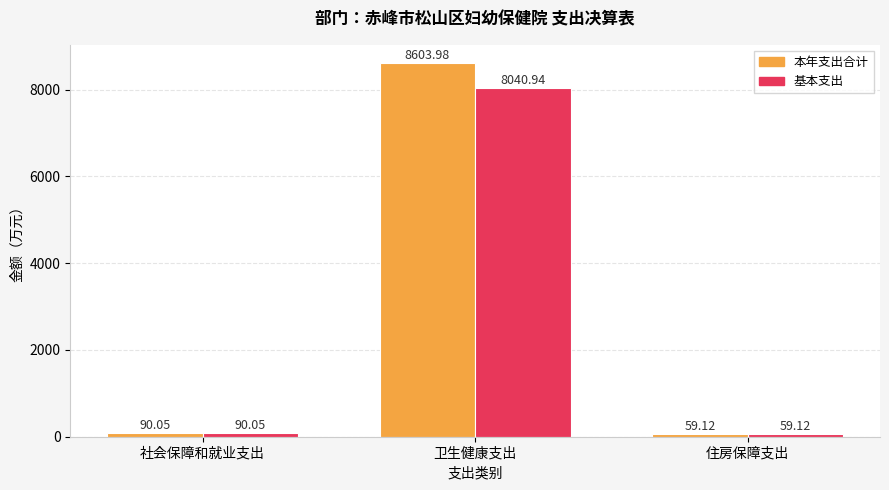

Which category has the highest value in the 本年支出合计 series?

卫生健康支出